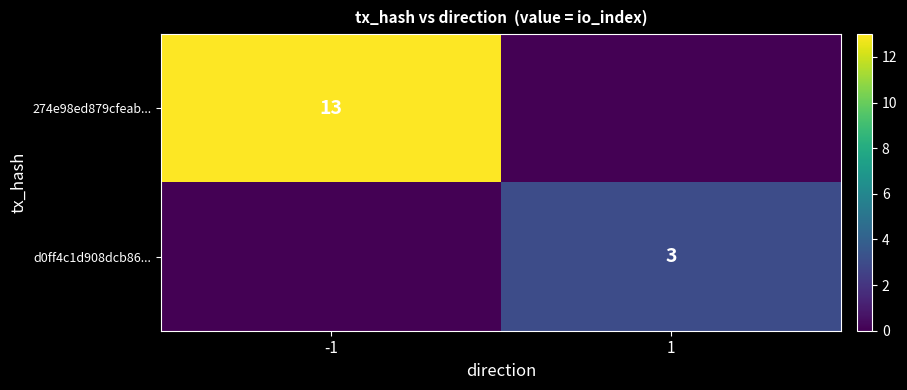

The d0ff4c1d908dcb86... series shows 3 at 1. True or false?

True